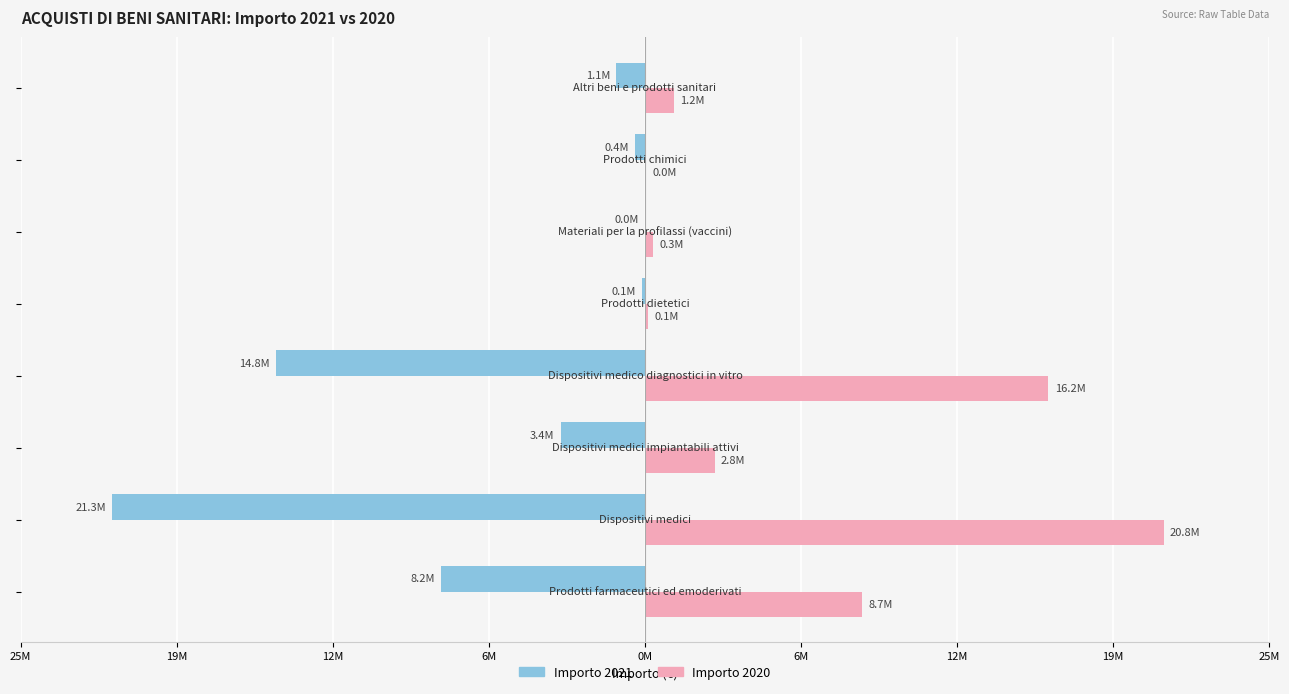

What are all the series names shown in the legend?

Importo 2021, Importo 2020